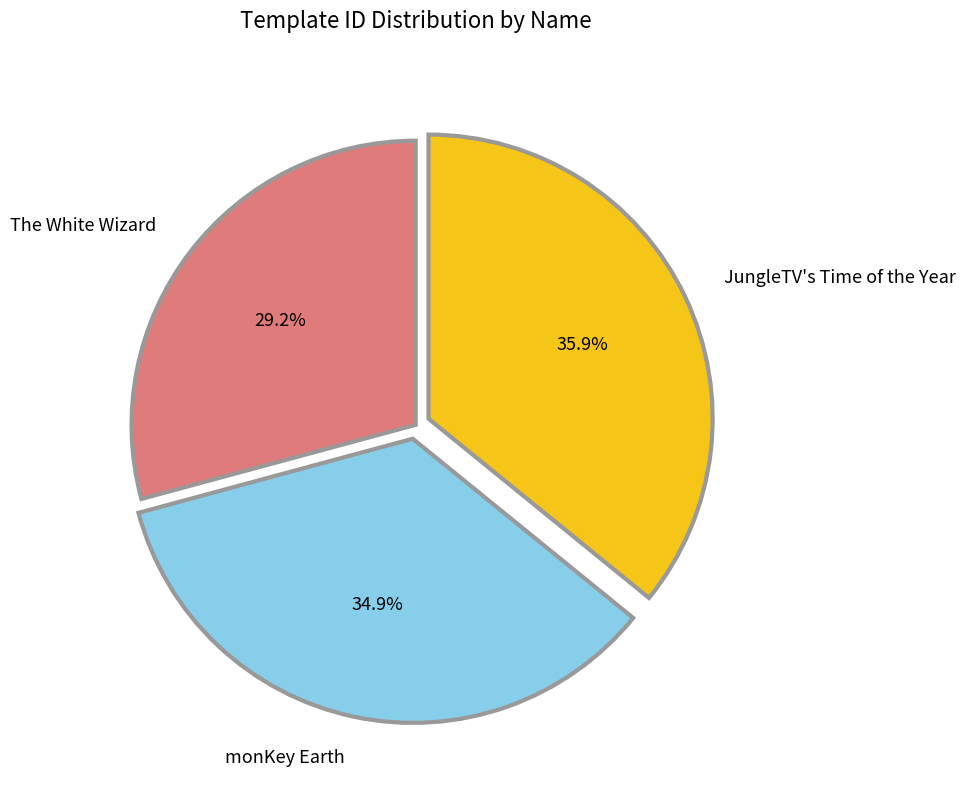

Which has a higher value, monKey Earth or The White Wizard?

monKey Earth